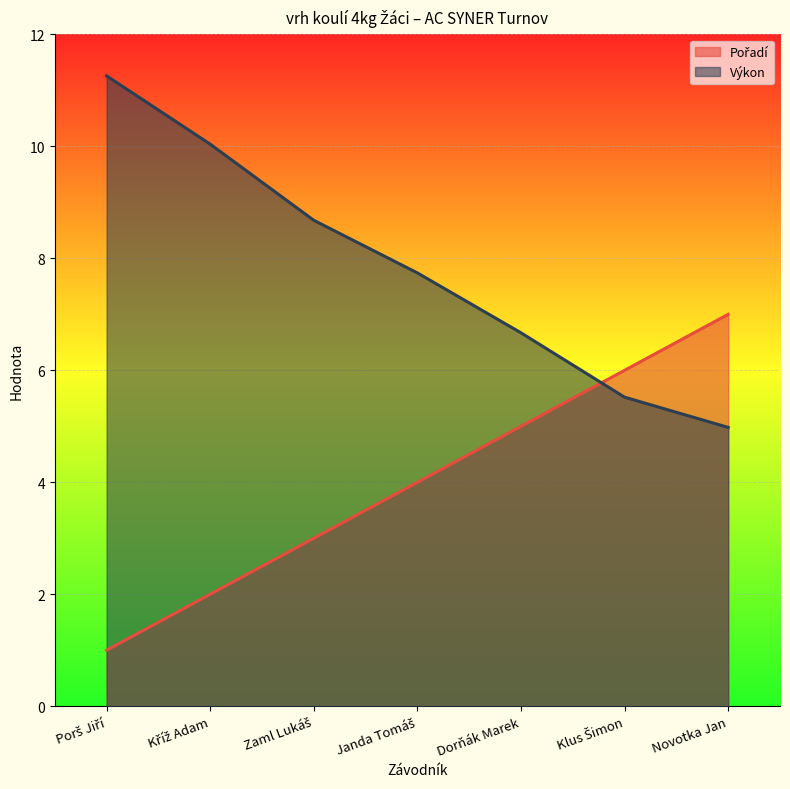

Does the chart display data point markers on the line(s)?

No